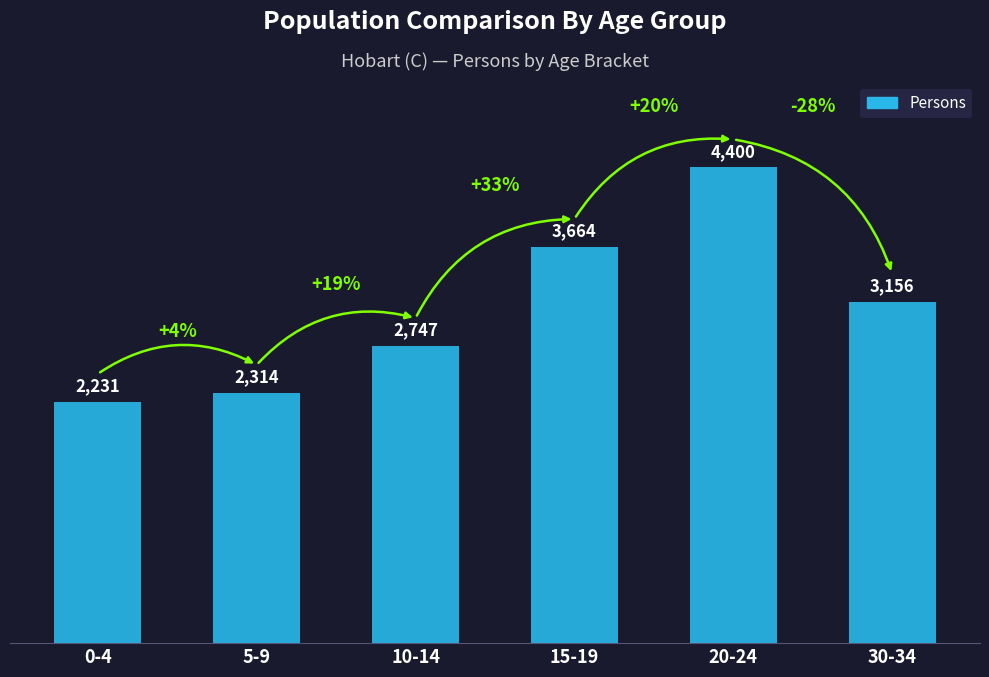

Rank the categories by value from highest to lowest.

20-24, 15-19, 30-34, 10-14, 5-9, 0-4